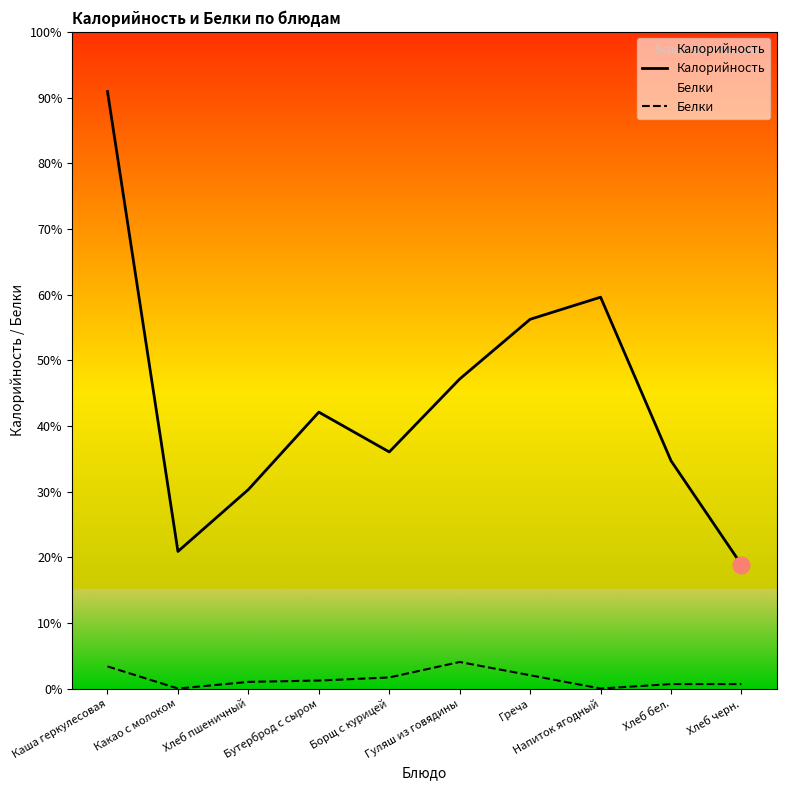

Which series has the largest range (max minus min)?

Калорийность